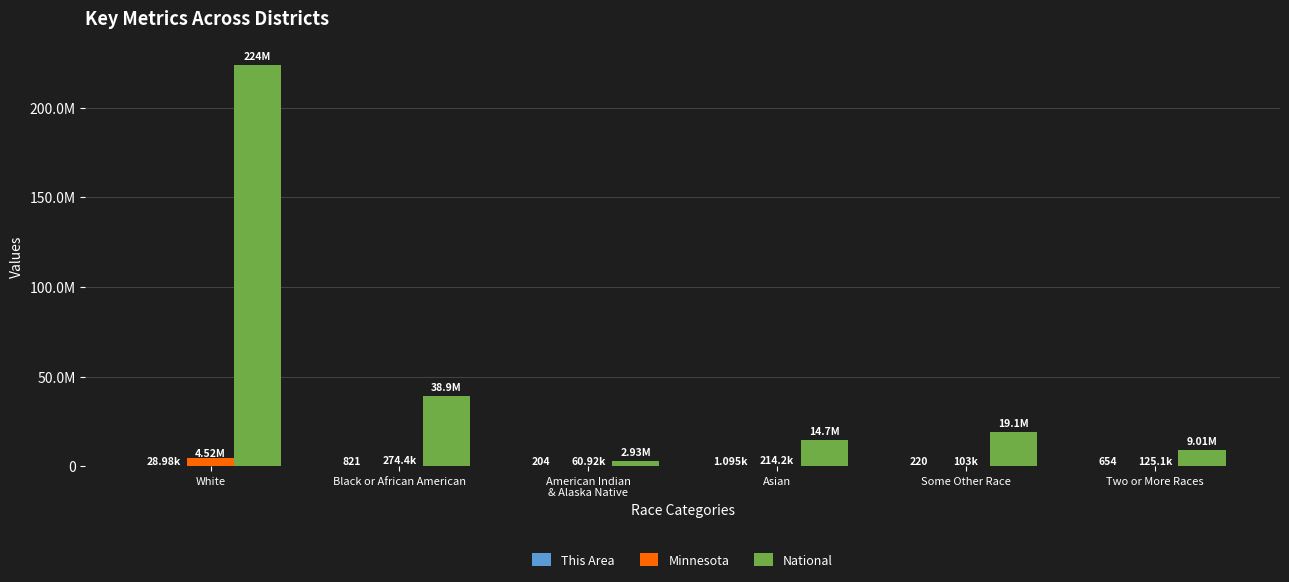

What is the difference between the maximum and minimum values in the This Area series?

28774